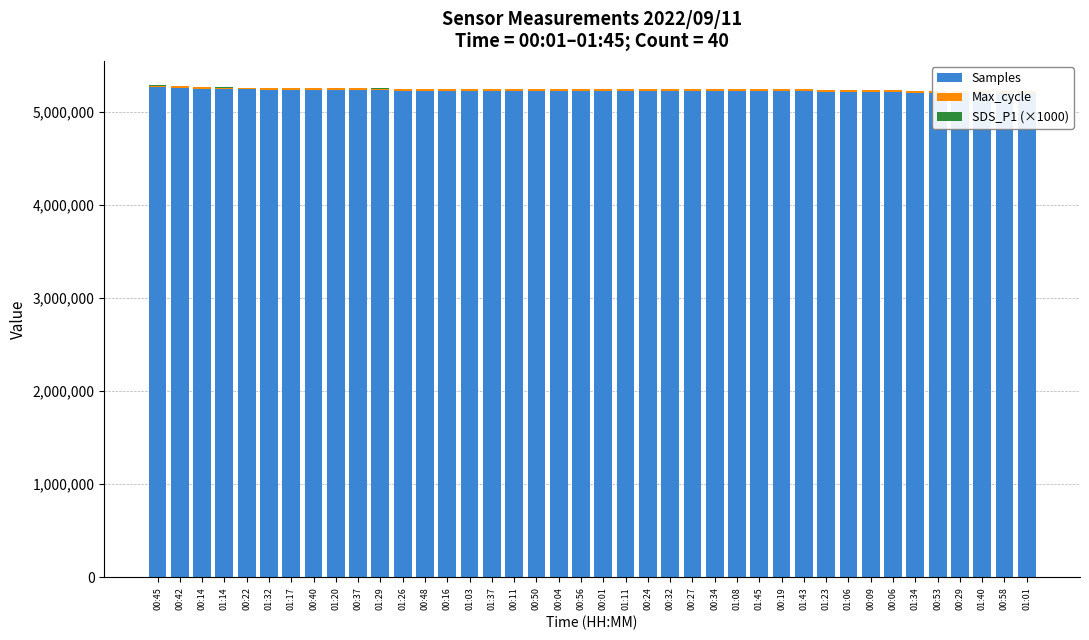

What is the smallest value displayed?

600